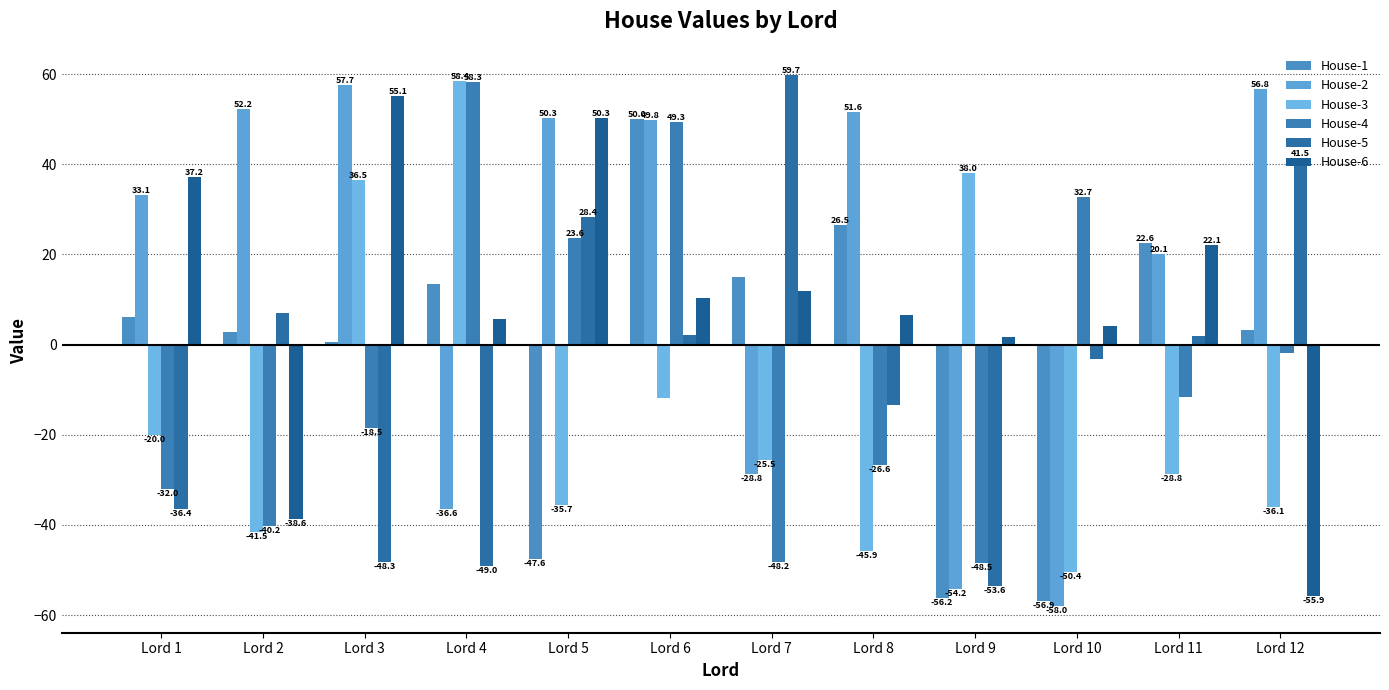

Read the House-6 value at Lord 2.

-38.6